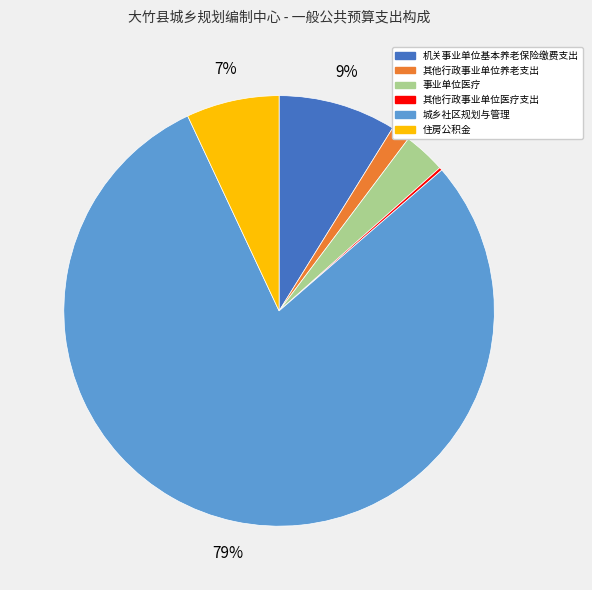

To the nearest percent, what is the difference between the 其他行政事业单位养老支出 and 住房公积金 slice percentages?

6%